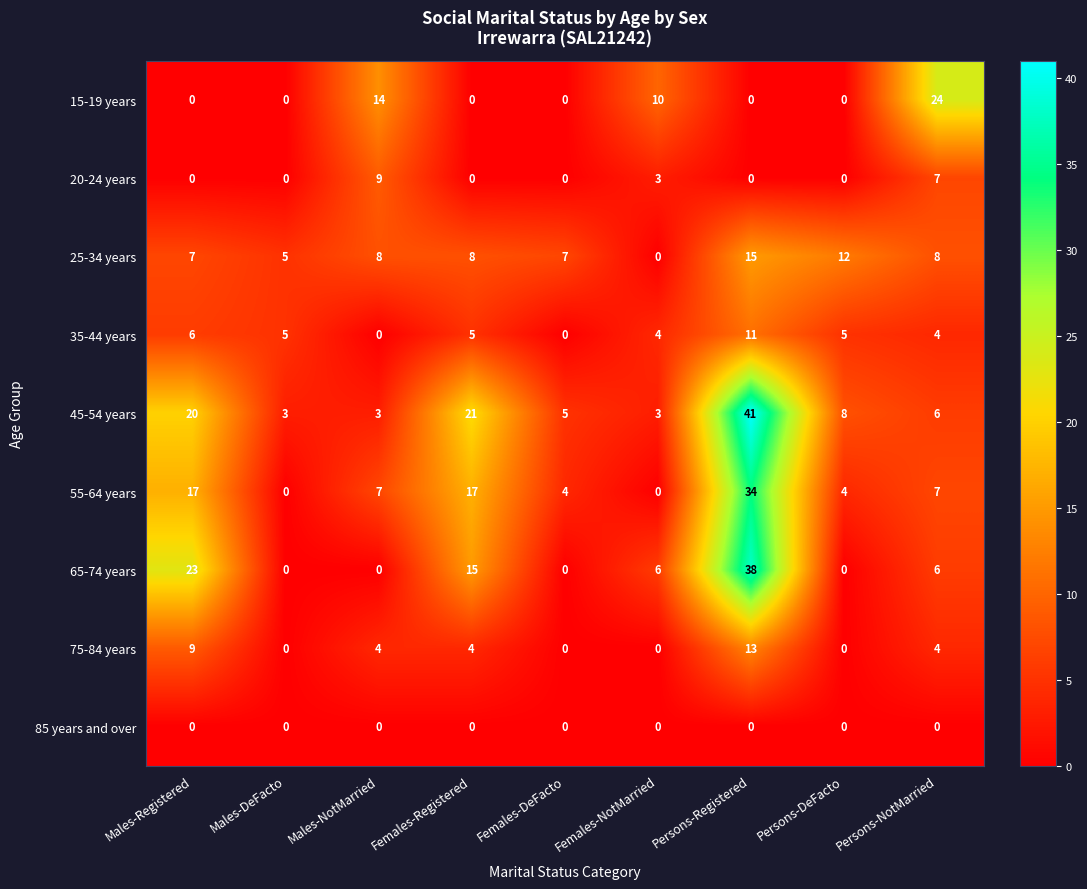

The value of 20-24 years at Persons-Registered is 0. True or false?

True